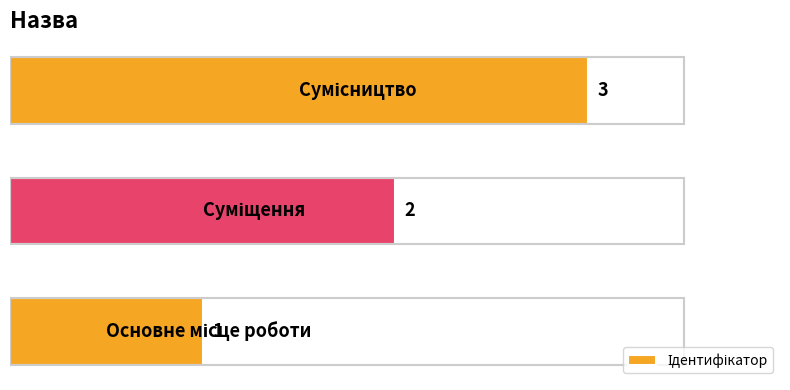

What is the maximum value shown in the chart?

3